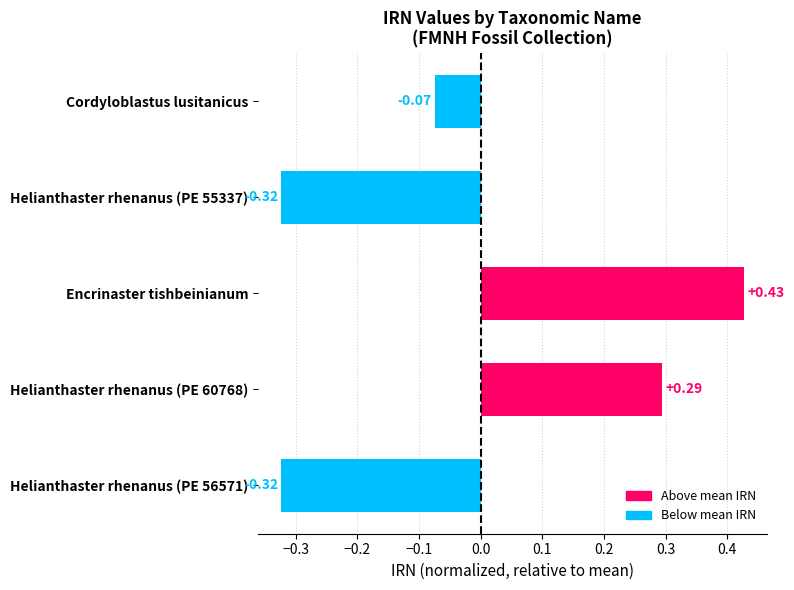

What is the change in value from Helianthaster rhenanus (PE 55337) to Encrinaster tishbeinianum?

+0.8